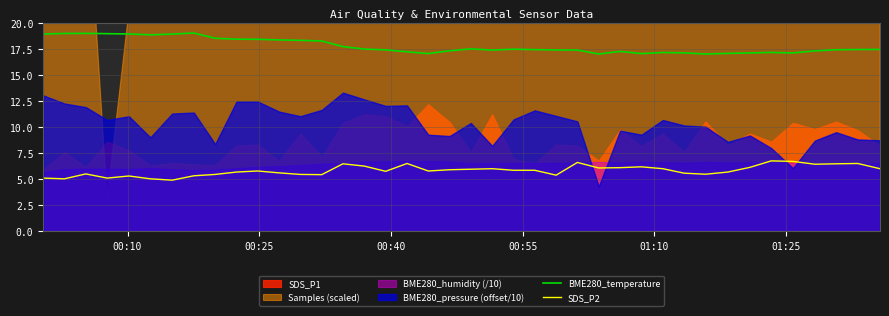

True or false: BME280_temperature and SDS_P2 intersect in this chart.

False